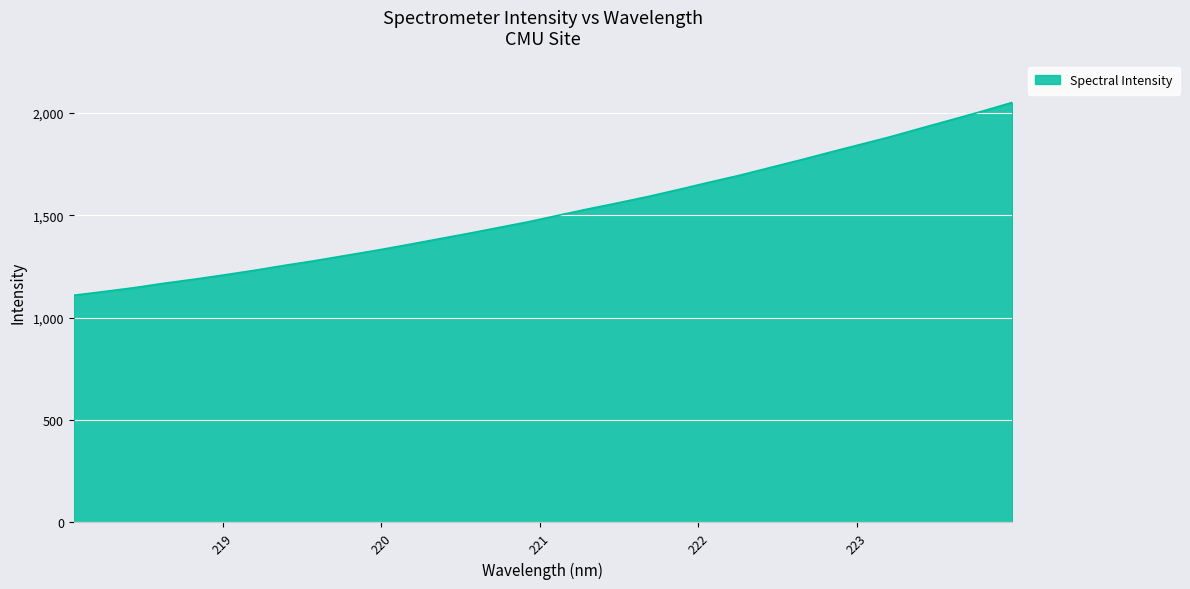

What is the minimum value shown in the chart?

1109.5